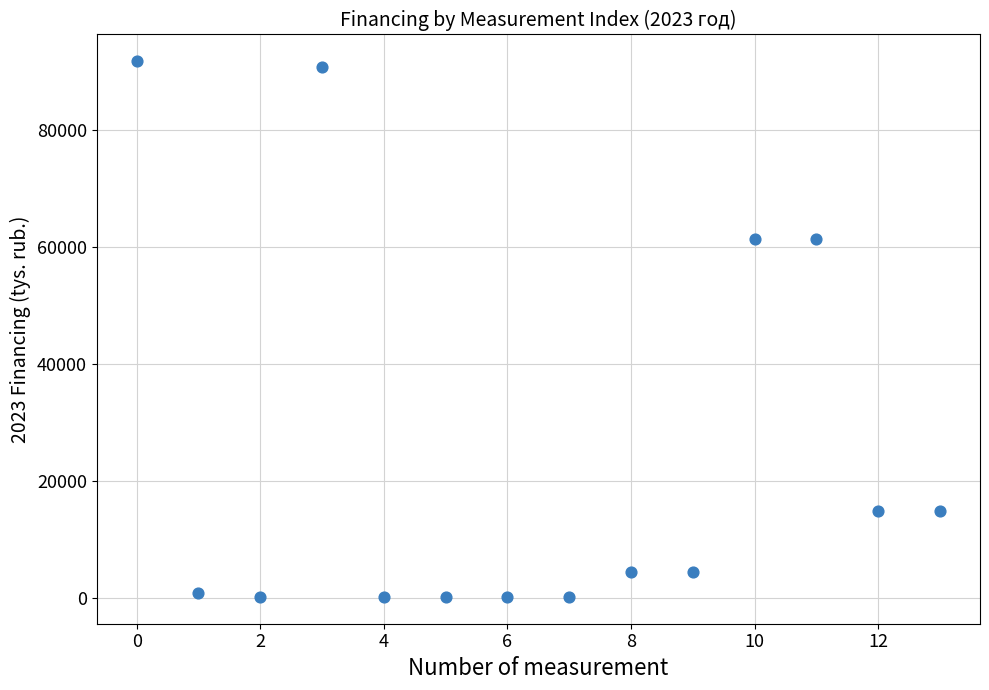

What is the range of Y values (max minus min)?

91547.8